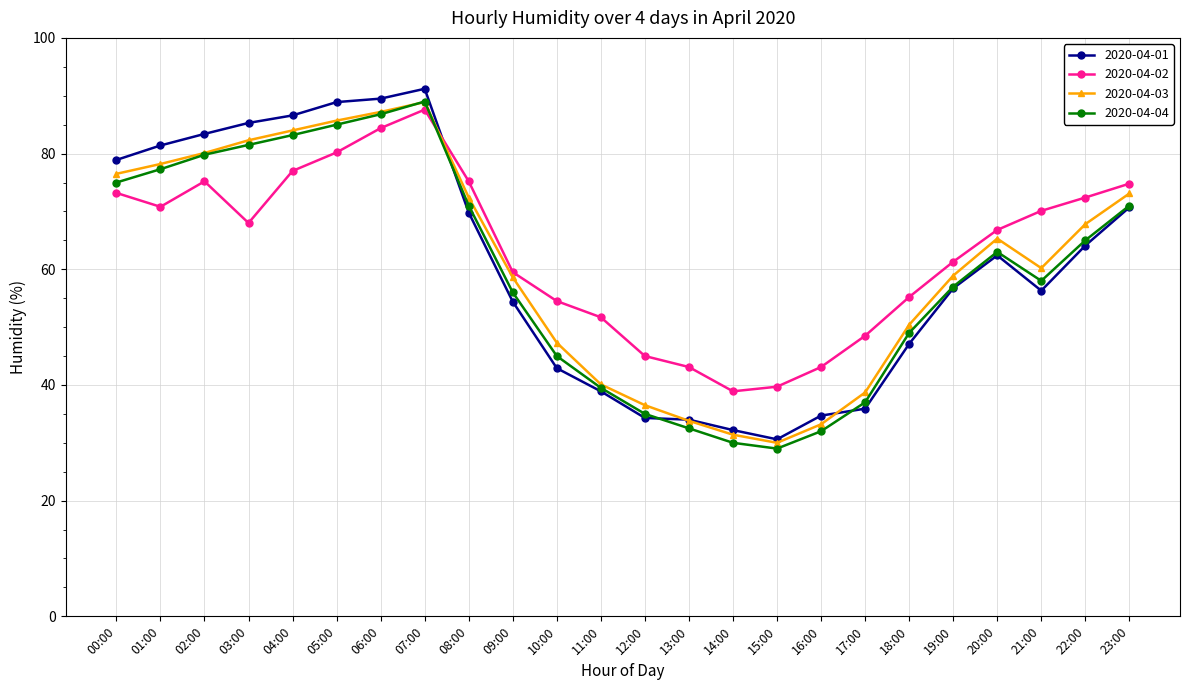

What is the difference between the highest and lowest values at 06:00?

5.1